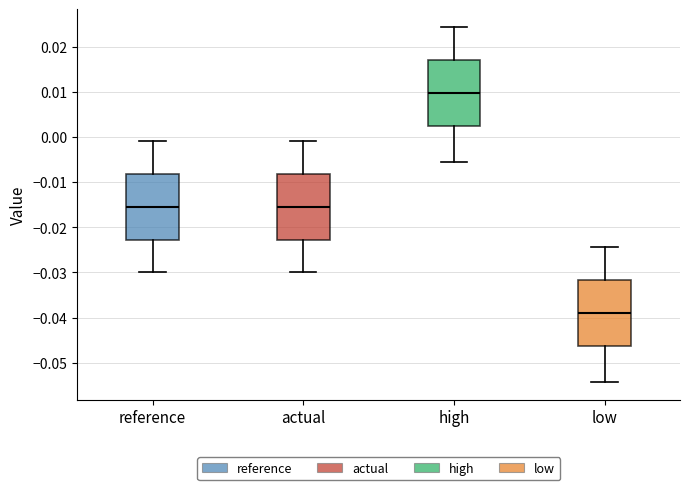

Reading left to right, transcribe this box plot: for each box, give where its median line is, the range the box spans, and where its two whiskers end, as read against the y-axis. The values are not printed on the chart, so give them approximately, as read against the axis.

reference: median -0.015, box -0.023 to -0.008, whiskers -0.030 to -0.001
actual: median -0.015, box -0.023 to -0.008, whiskers -0.030 to -0.001
high: median 0.010, box 0.003 to 0.017, whiskers -0.006 to 0.024
low: median -0.039, box -0.046 to -0.032, whiskers -0.054 to -0.024